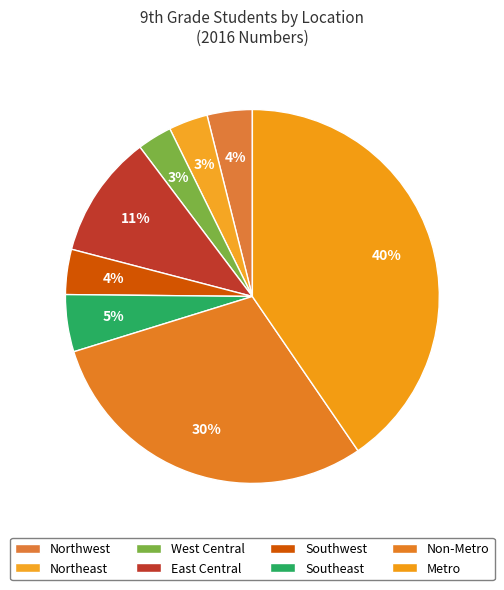

What portion of the pie excludes Metro?

59.6%